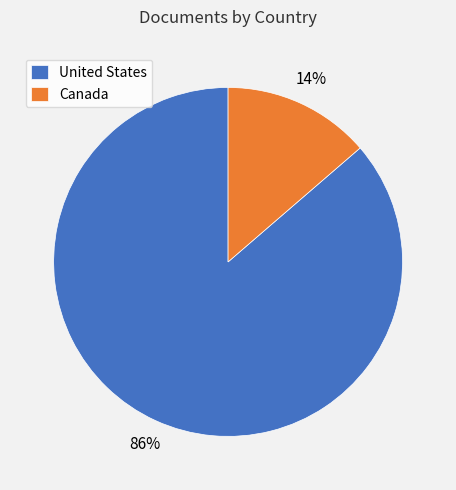

Do Canada and United States together represent more than half of the pie?

Yes